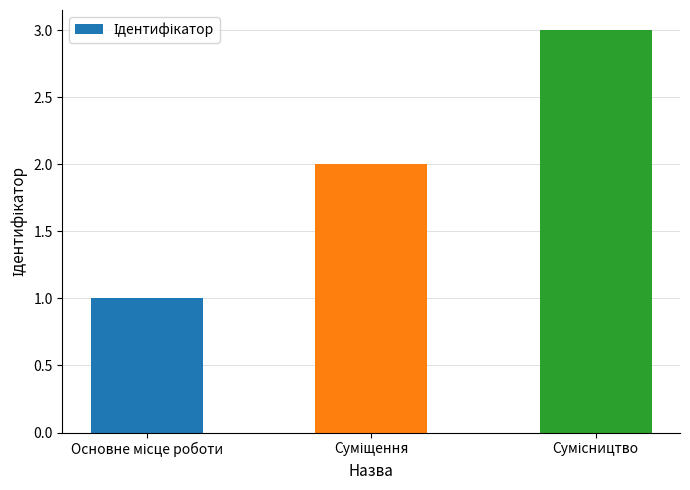

What is the maximum value shown in the chart?

3